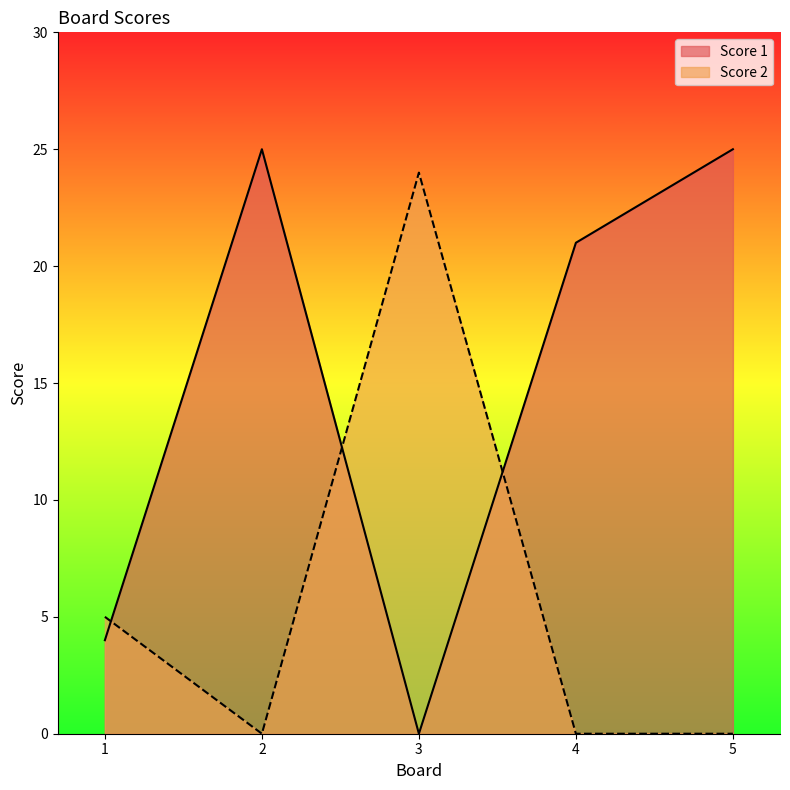

True or false: Score 2 and Score 1 cross at least once.

True